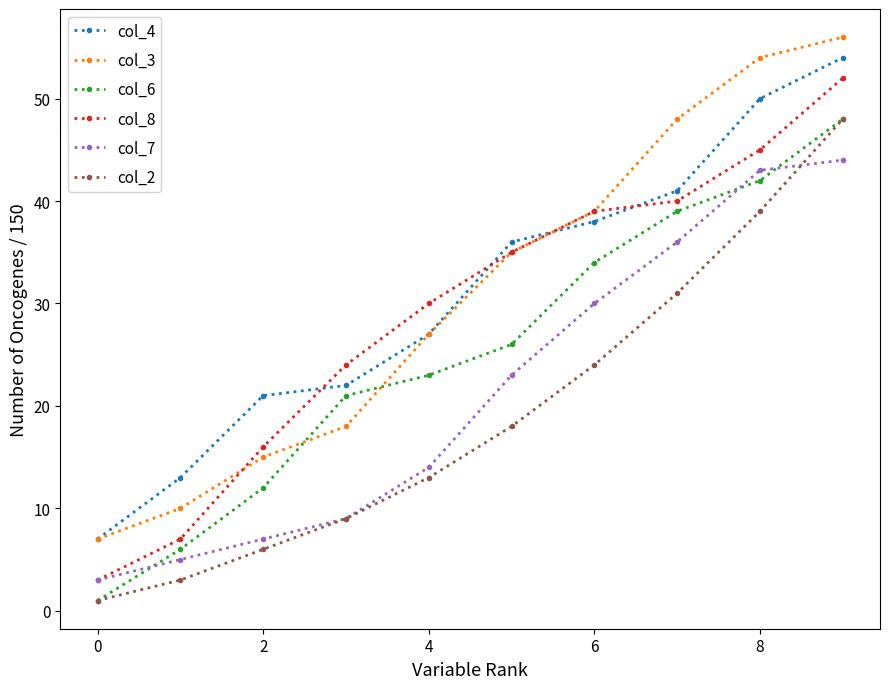

Reading right to left, transcribe all the data shown in this chart.

col_4: 54	50	41	38	36	27	22	21	13	7
col_3: 56	54	48	39	35	27	18	15	10	7
col_6: 48	42	39	34	26	23	21	12	6	1
col_8: 52	45	40	39	35	30	24	16	7	3
col_7: 44	43	36	30	23	14	9	7	5	3
col_2: 48	39	31	24	18	13	9	6	3	1